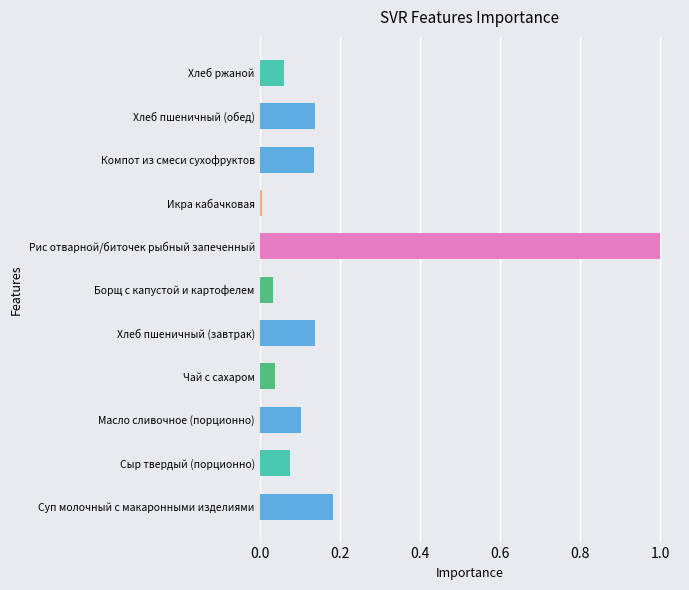

Where is the data nearest to the value 0?

Икра кабачковая